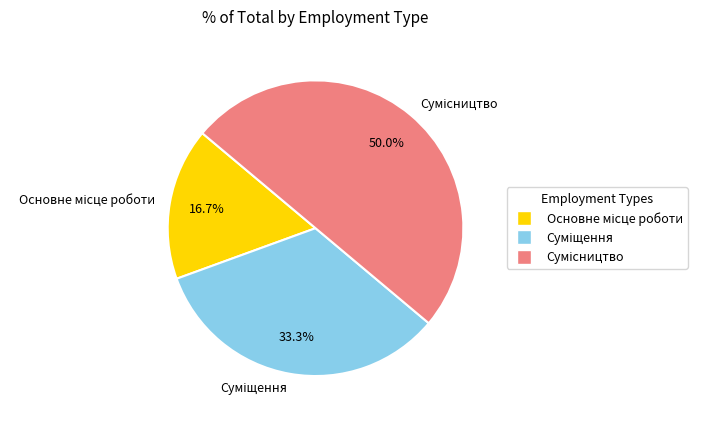

Rank the categories by value from highest to lowest.

Сумісництво, Суміщення, Основне місце роботи